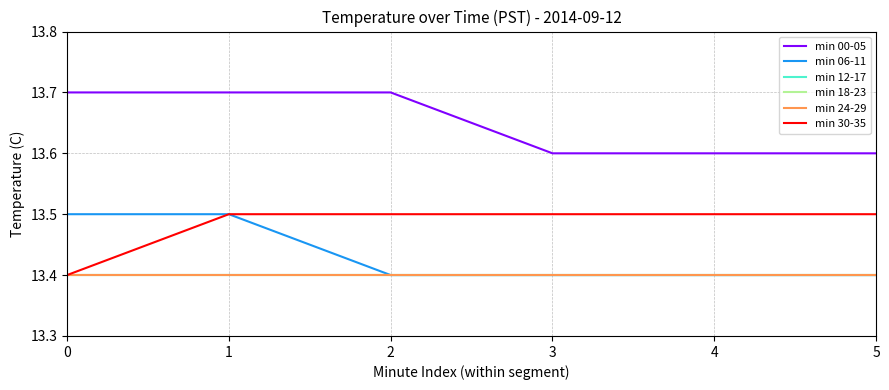

Reading left to right, transcribe all the data shown in this chart.

min 00-05: 13.7	13.7	13.7	13.6	13.6	13.6
min 06-11: 13.5	13.5	13.4	13.4	13.4	13.4
min 12-17: 13.4	13.4	13.4	13.4	13.4	13.4
min 18-23: 13.4	13.4	13.4	13.4	13.4	13.4
min 24-29: 13.4	13.4	13.4	13.4	13.4	13.4
min 30-35: 13.4	13.5	13.5	13.5	13.5	13.5